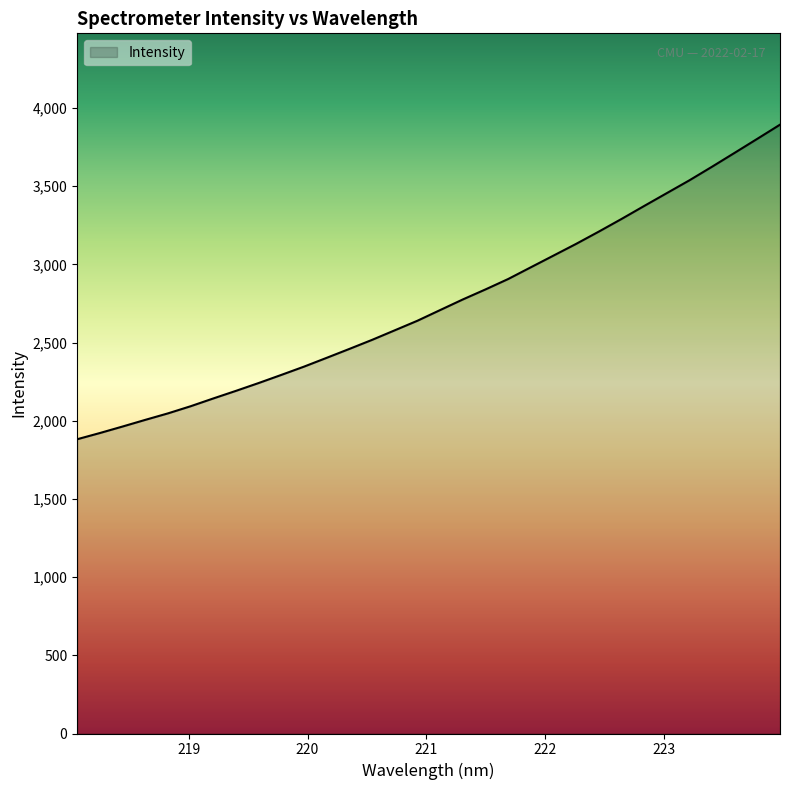

What is the difference between the maximum and minimum values?

2011.8